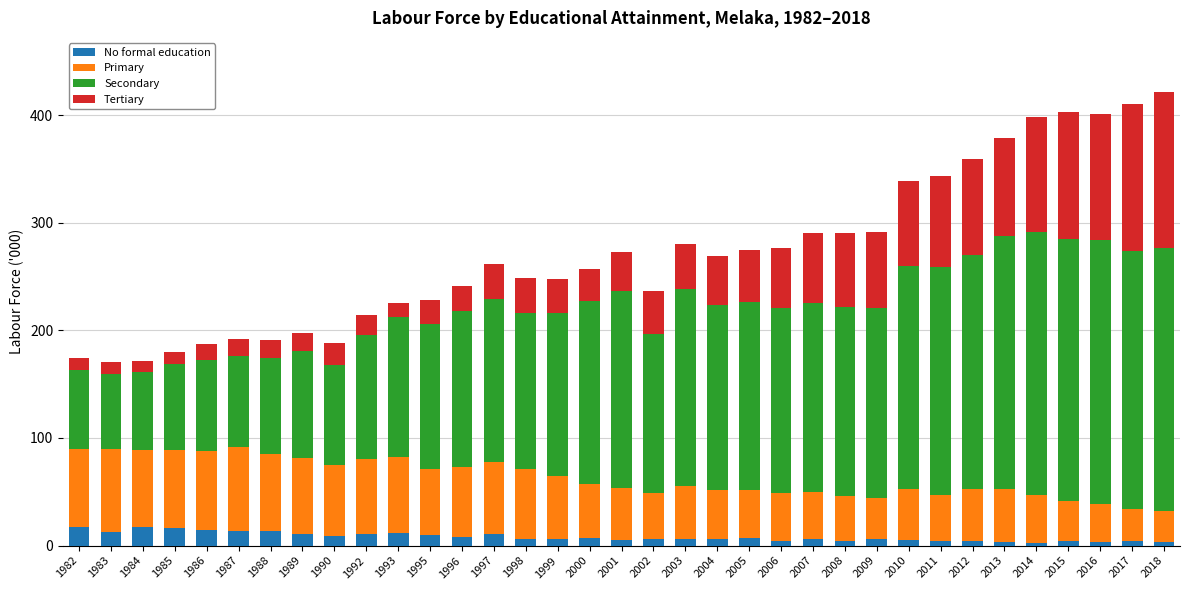

What is the maximum value for No formal education?

17.5